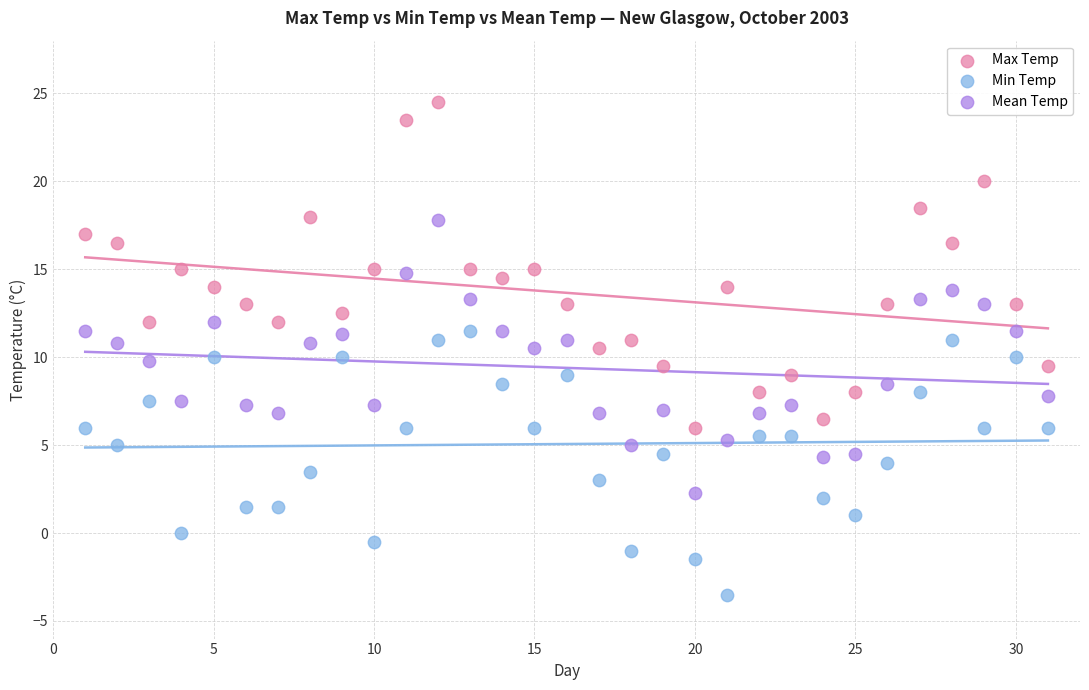

What are all the series names shown in the legend?

Max Temp, Min Temp, Mean Temp